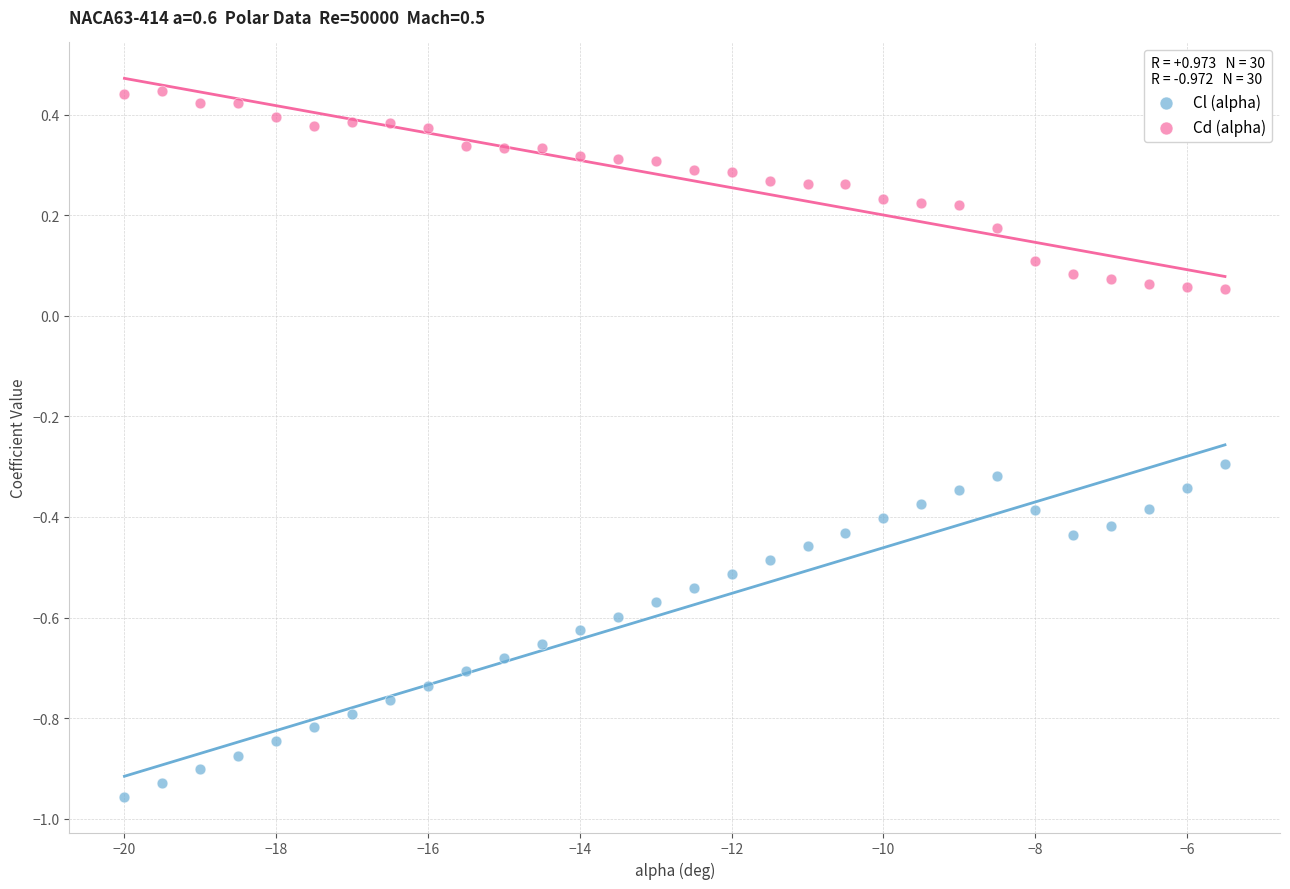

Which series reaches the minimum Y coordinate?

Cl (alpha)